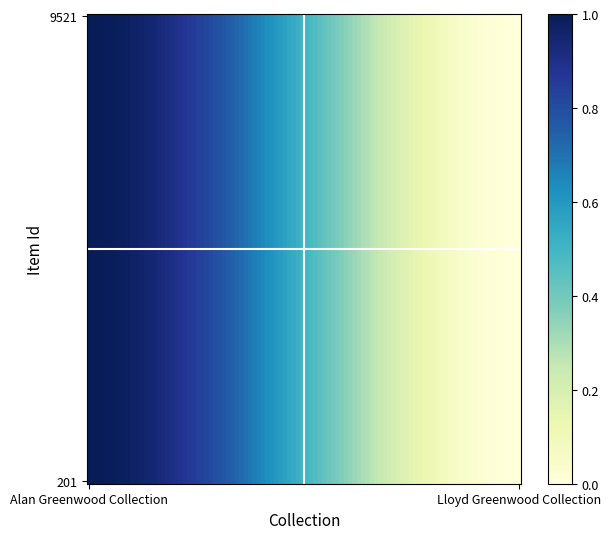

How many distinct data groups are displayed?

2